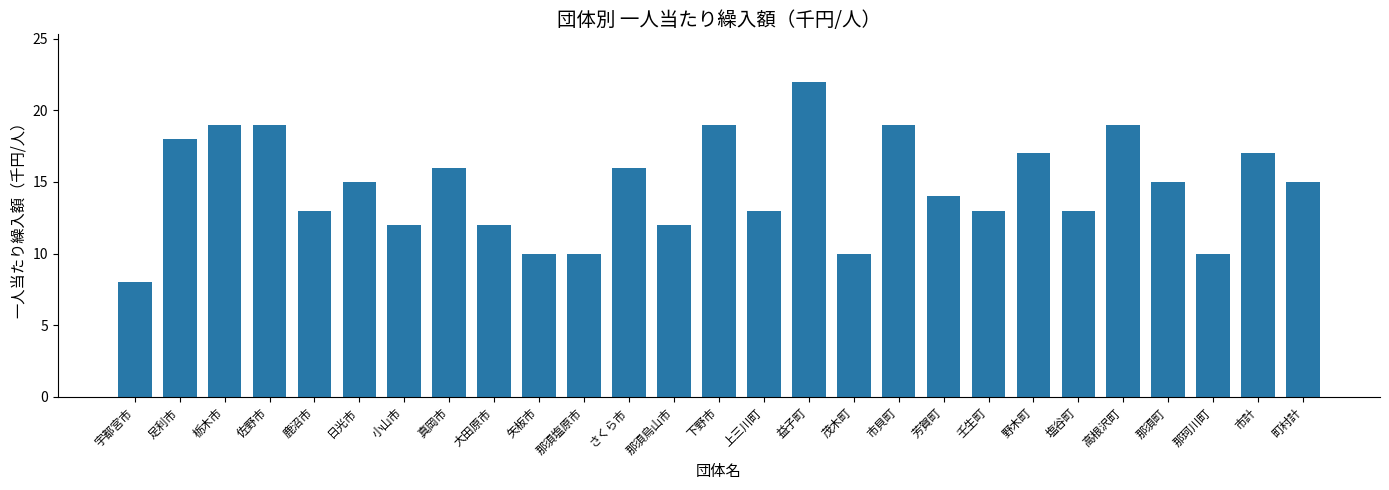

Between 佐野市 and さくら市, which is larger?

佐野市